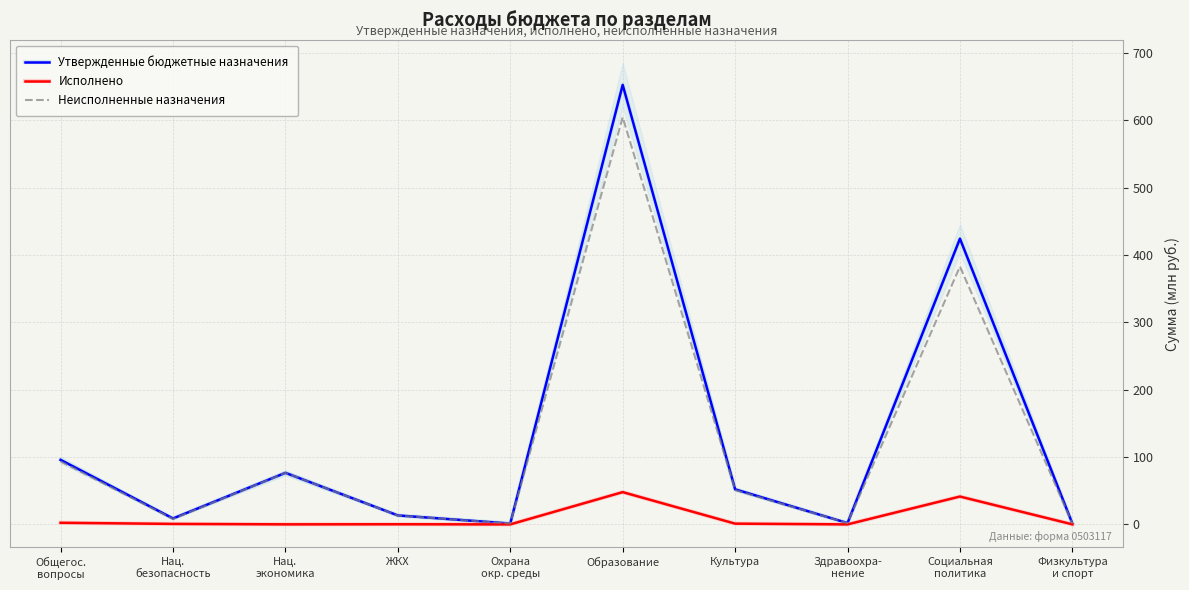

What are all the series names shown in the legend?

Утвержденные бюджетные назначения, Исполнено, Неисполненные назначения